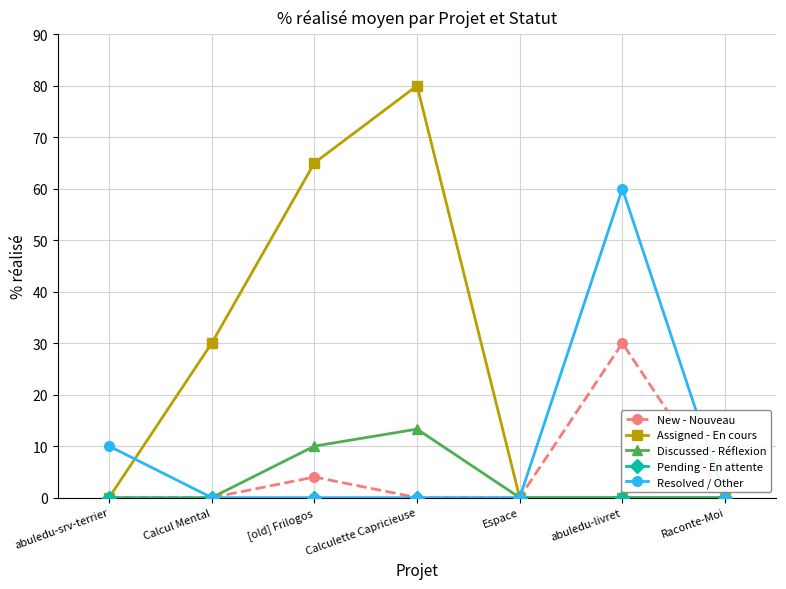

What is the label of the 6th point from the right?

Calcul Mental